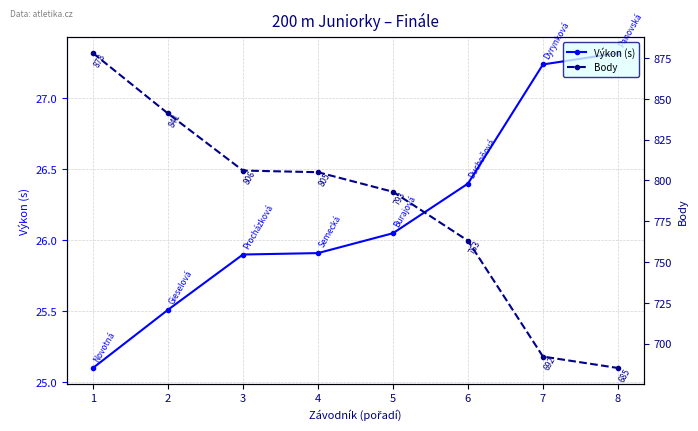

How many values in the Body series are below 805?

4